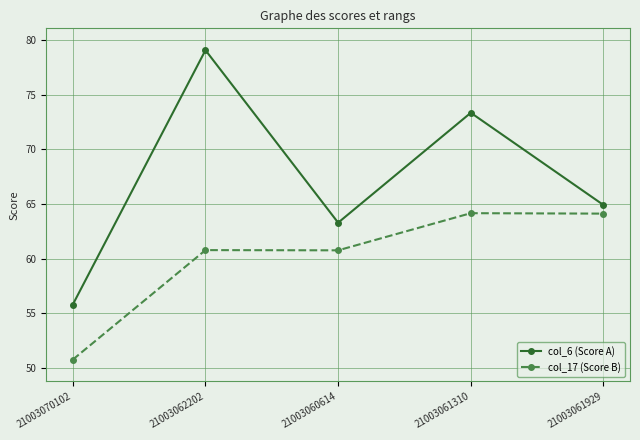

What is the total value across all series at 21003061929?

129.1